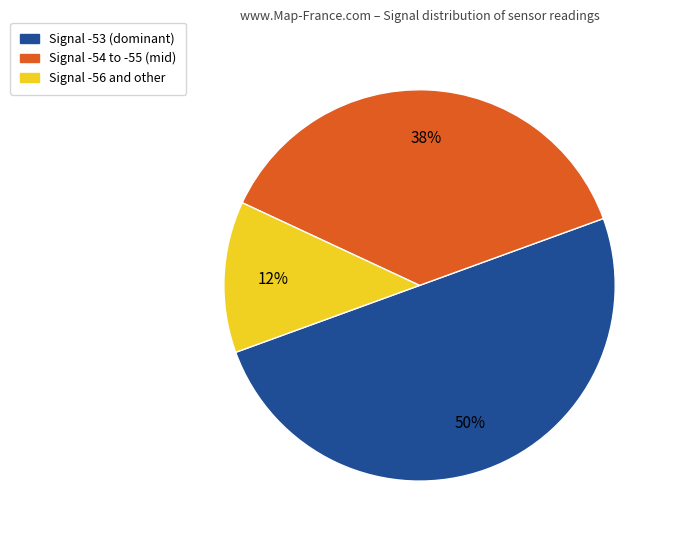

How many slices are in this pie chart?

3